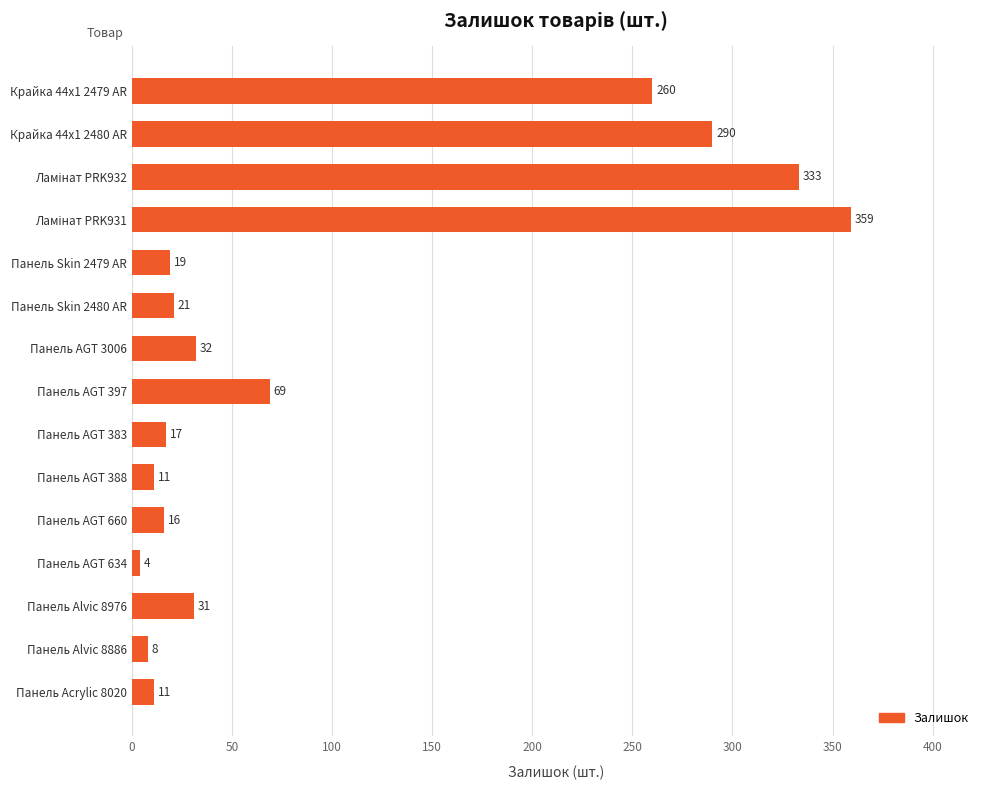

What is the difference between the second highest and minimum values?

329